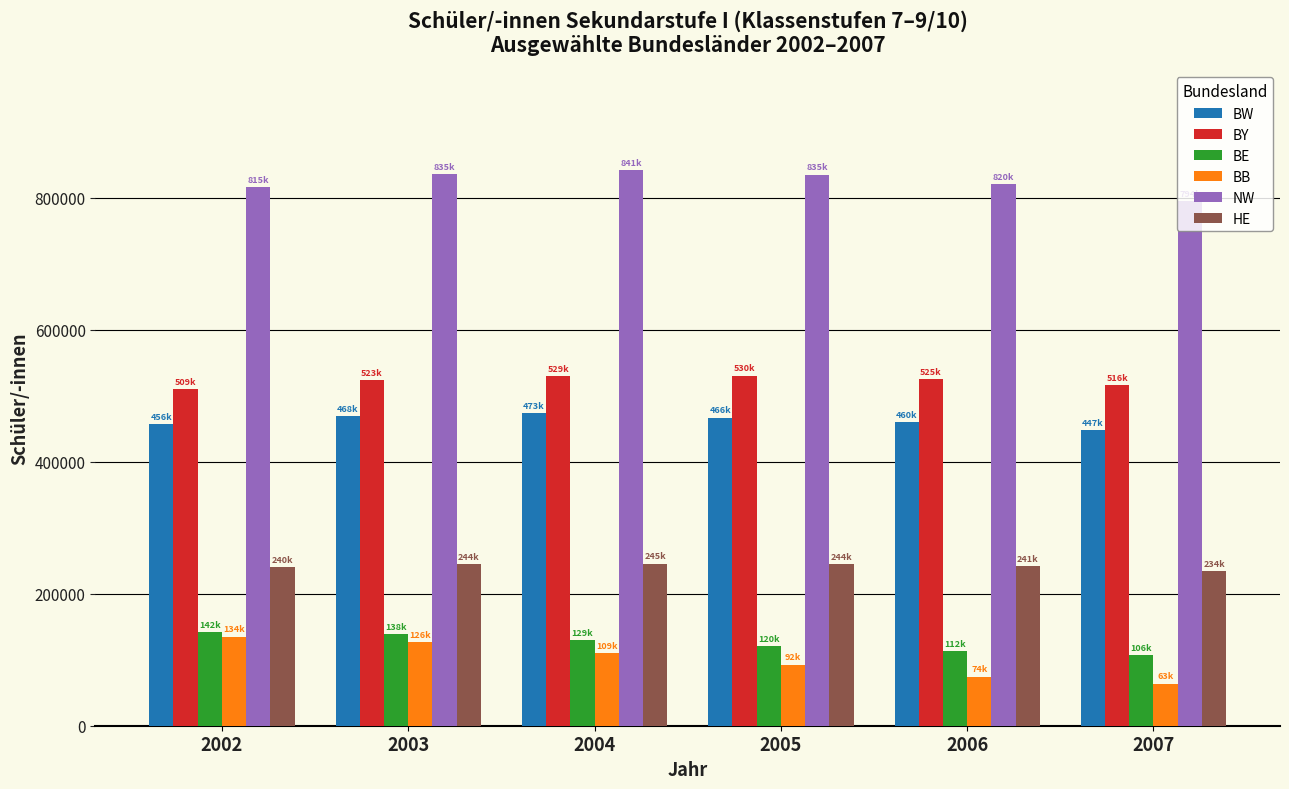

What is the lowest value of the BE series?

106718